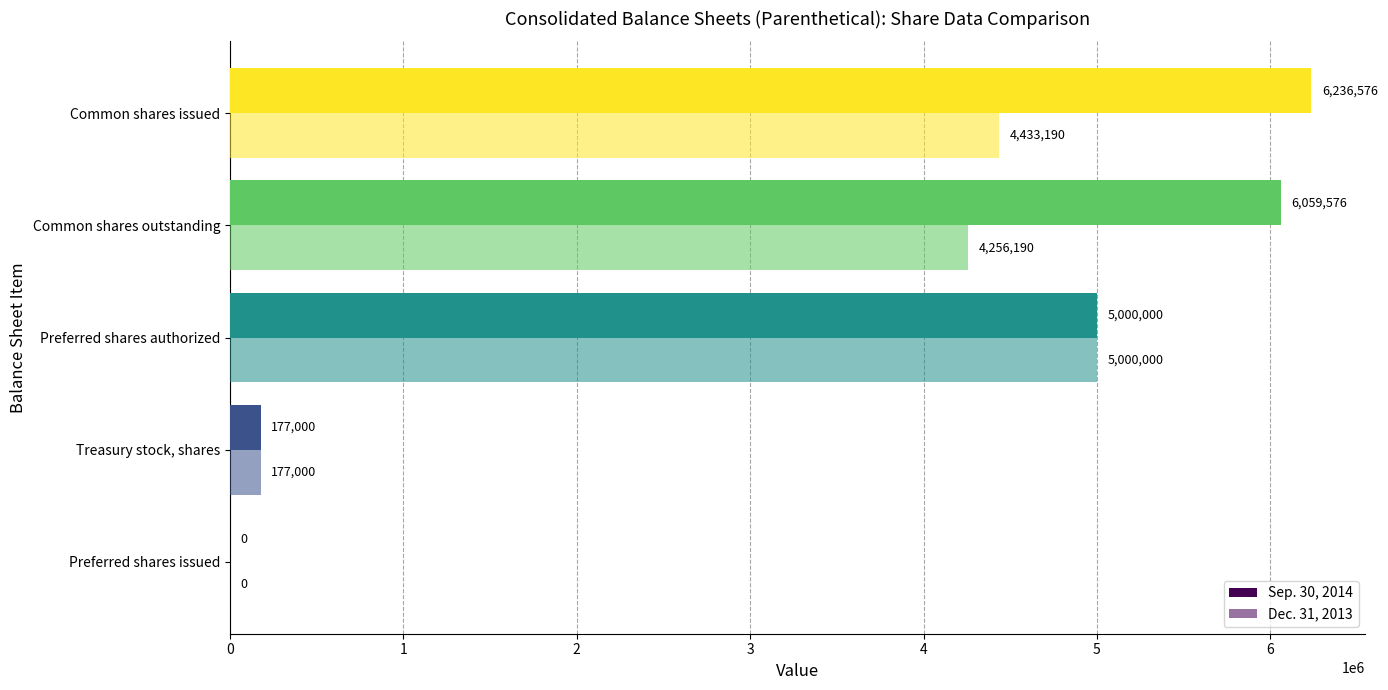

How many categories are shown in the chart?

5